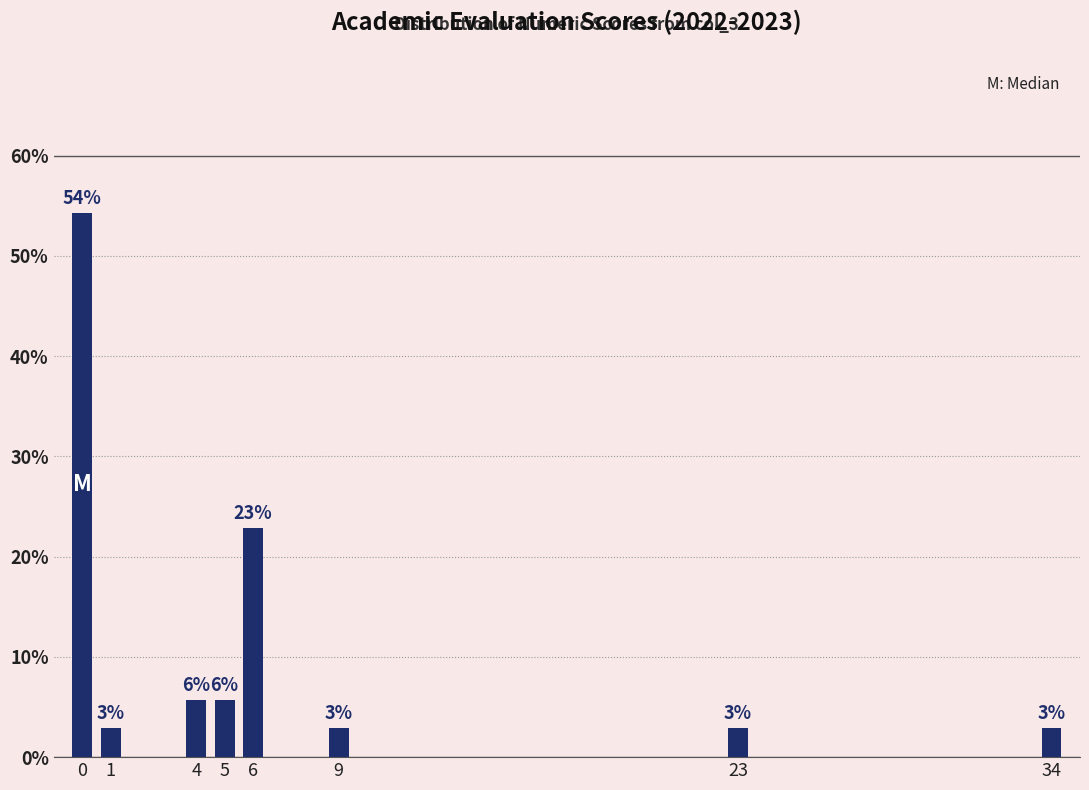

How many bars are there in total?

8